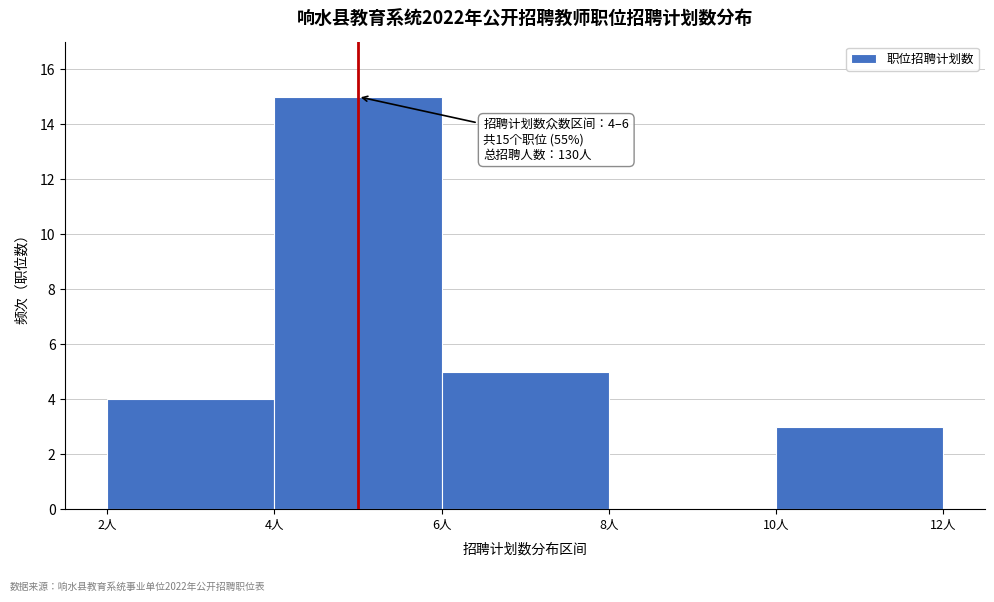

Over which range of the x-axis is the bar tallest?

4 to 6